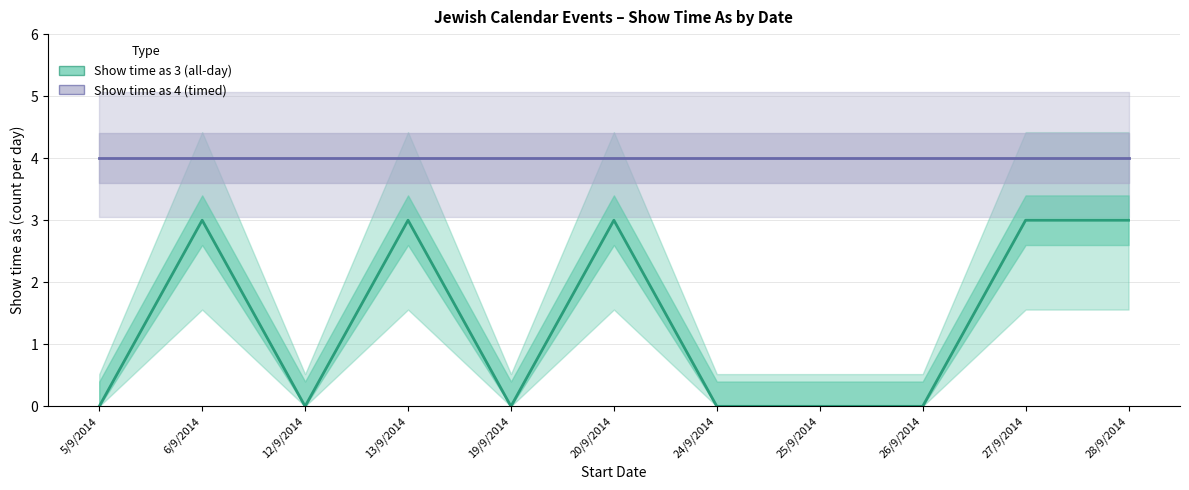

Which category has the lowest value in the Show time as 4 (timed) series?

5/9/2014